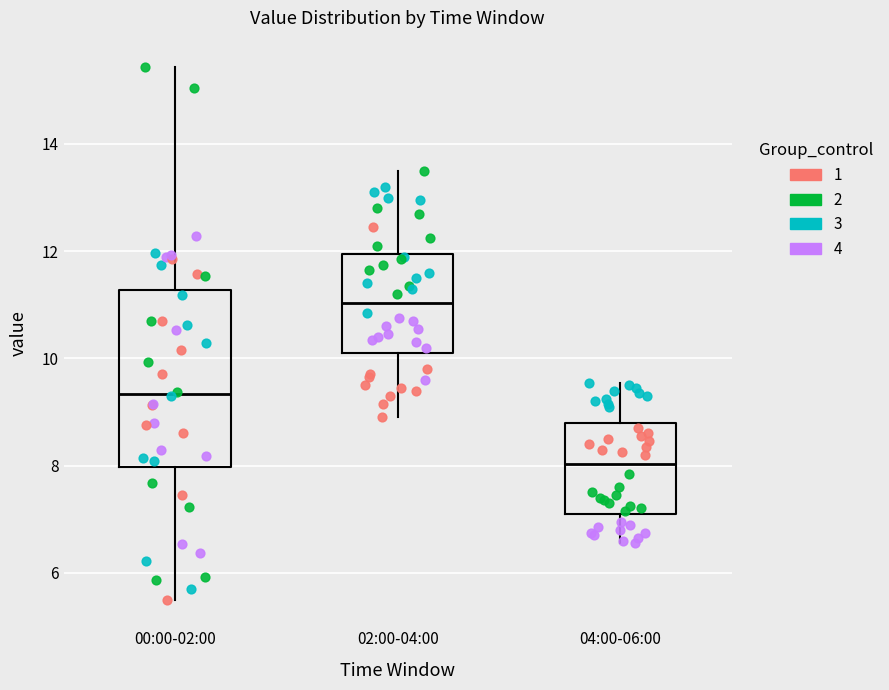

Which box has the highest median line?

02:00-04:00